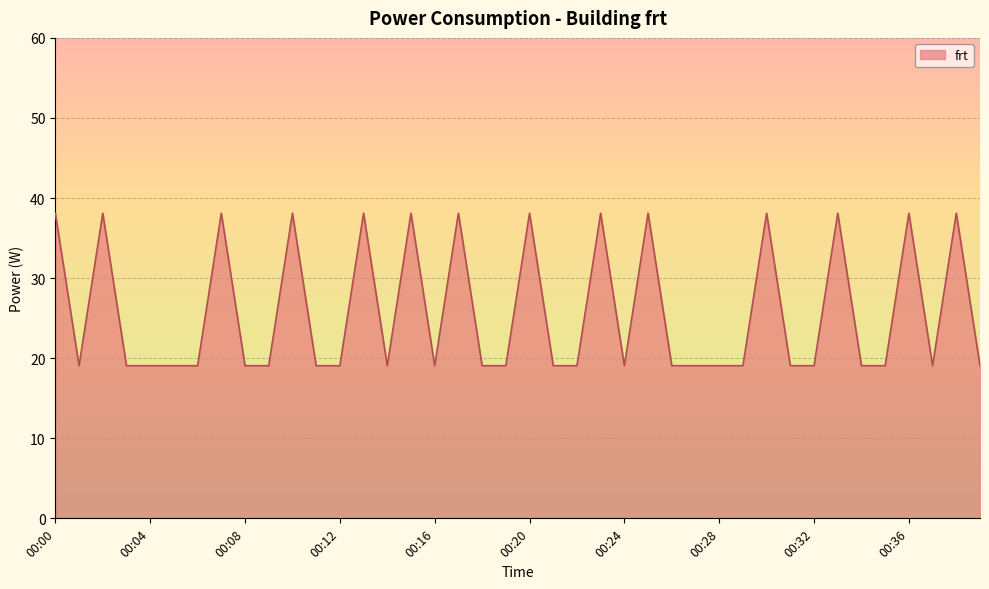

What is the value of the 37th point from the left?

38.1